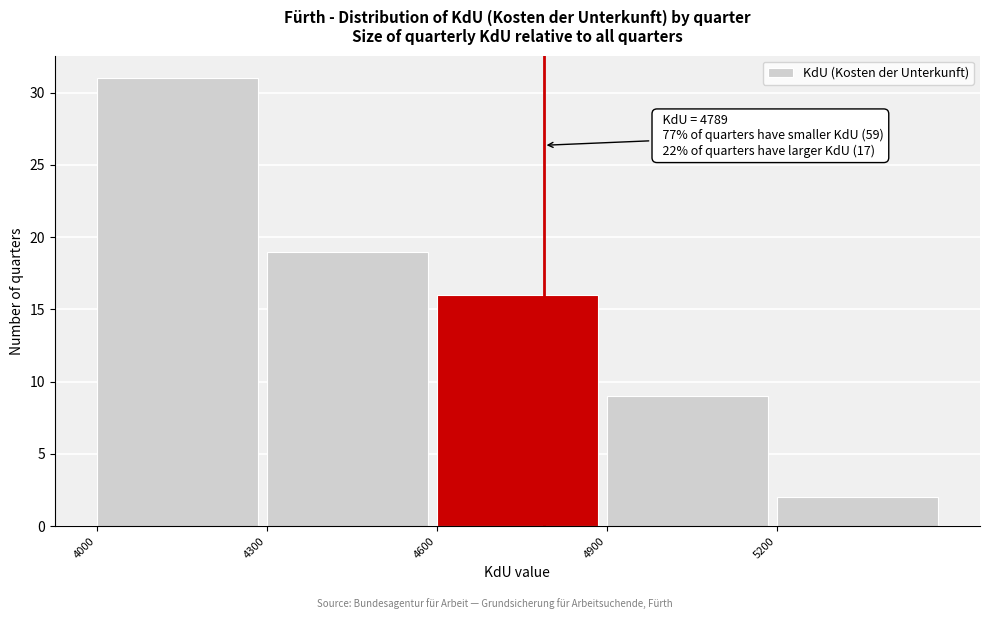

Over which range of the x-axis is the bar tallest?

4000 to 4300